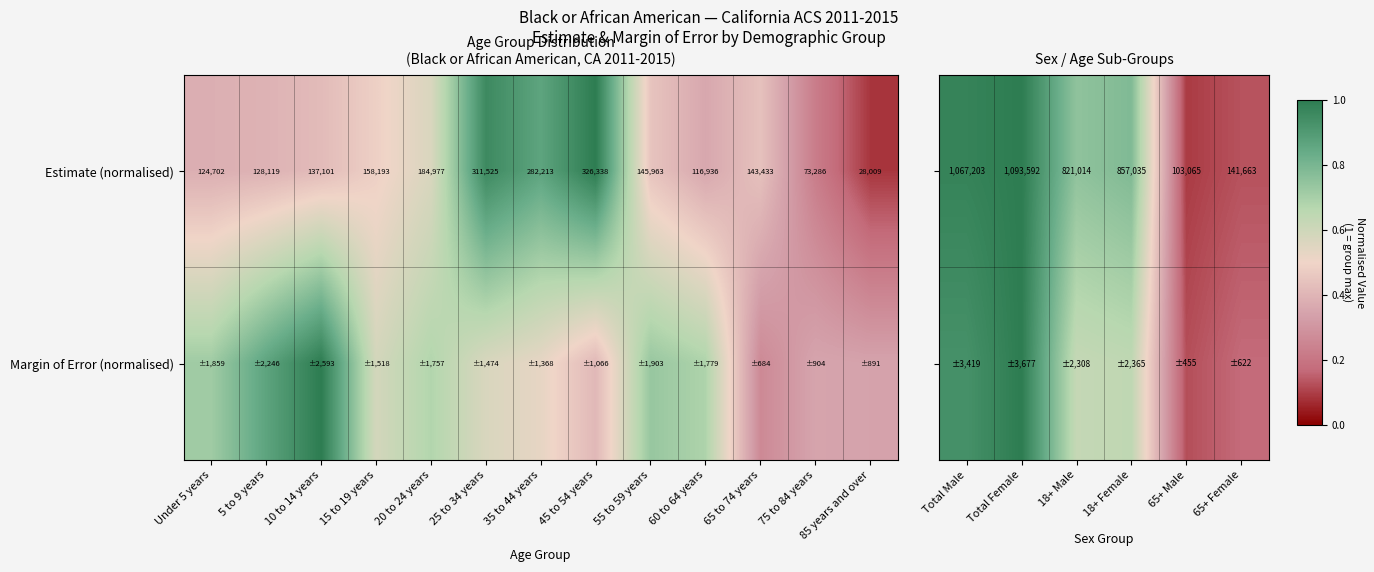

The Margin of Error (normalised) series shows 1.6 at Total Male. True or false?

False